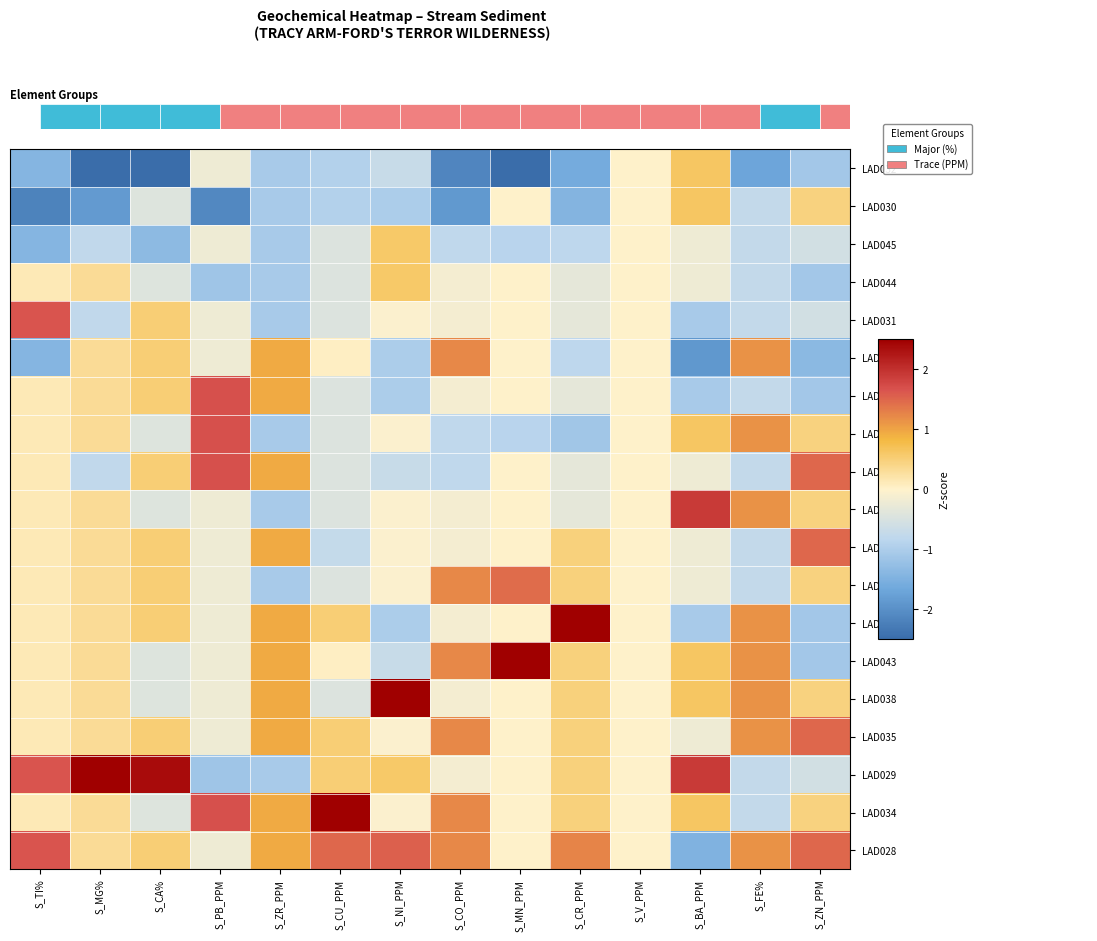

At which label is LAD042 closest to 0?

S_MN_PPM